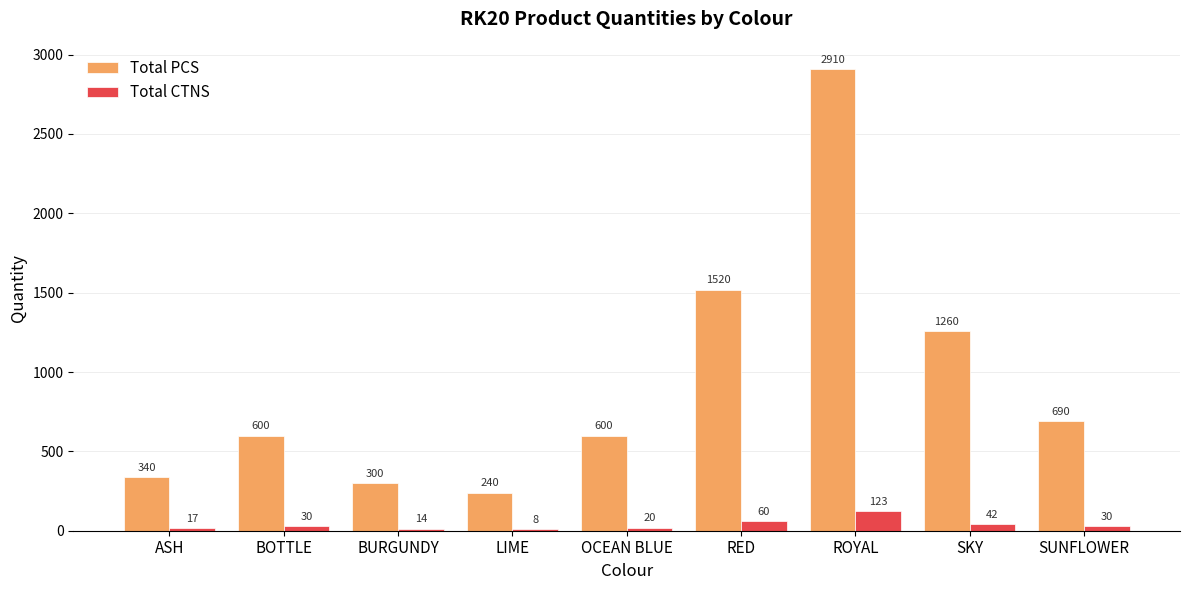

Where is Total CTNS nearest to the value 65?

RED